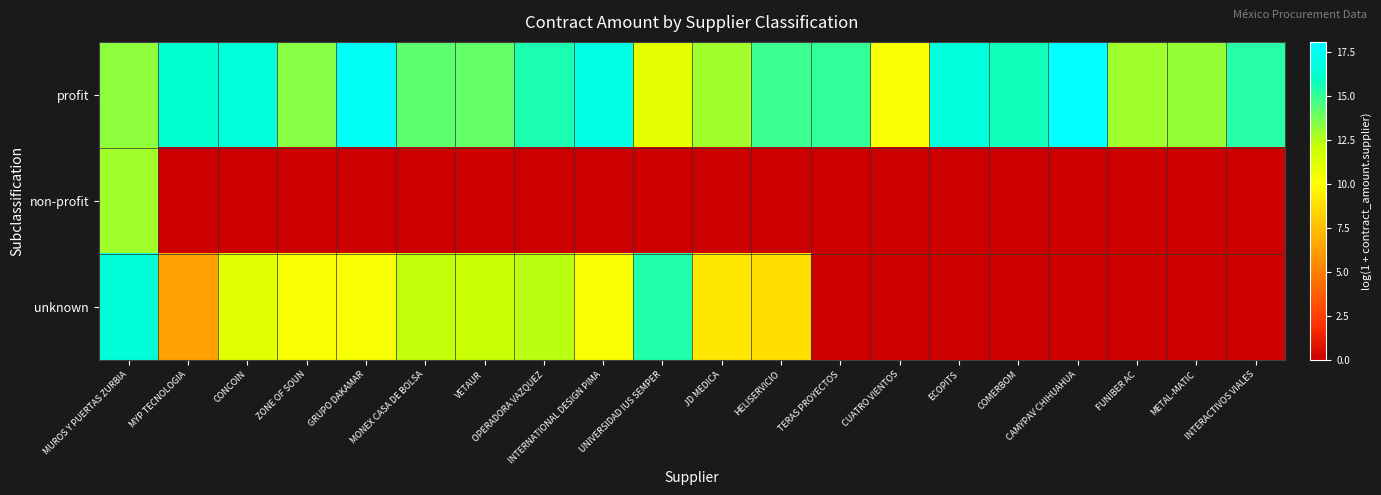

Rank the series by their average value, from highest to lowest.

profit, unknown, non-profit